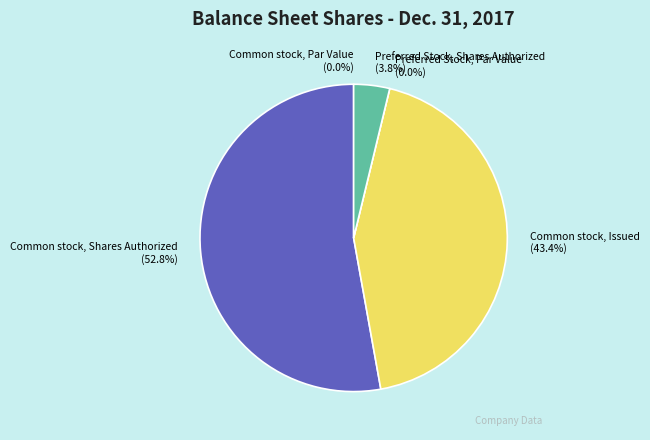

Which category accounts for the majority?

Common stock, Shares Authorized